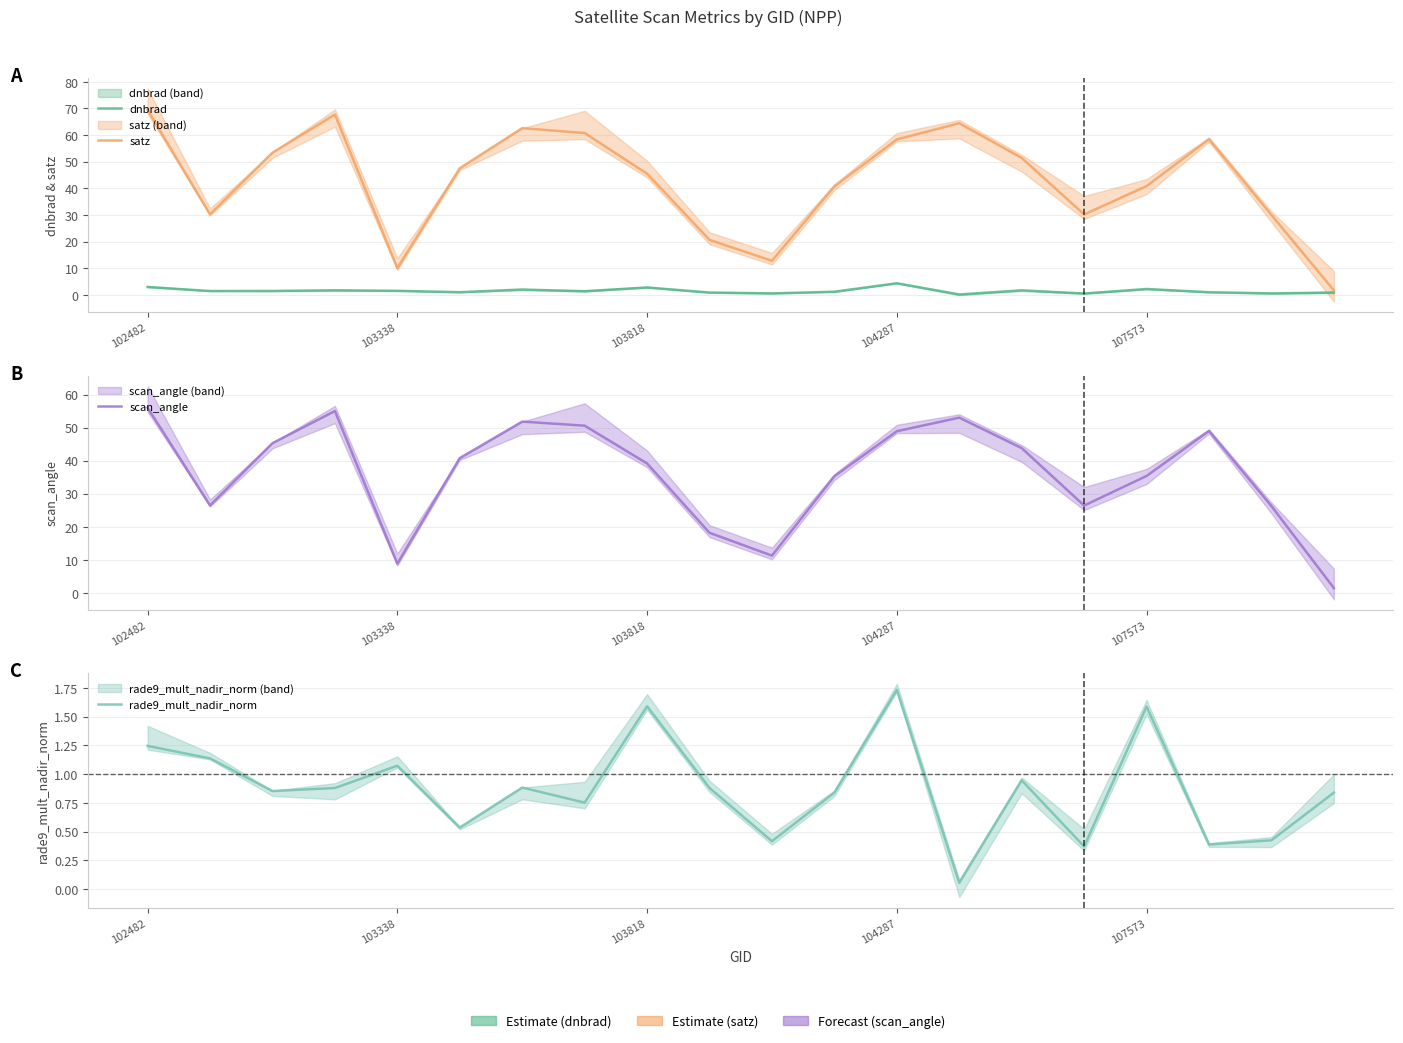

What is the difference between the scan_angle values at 16 and 19?

33.9